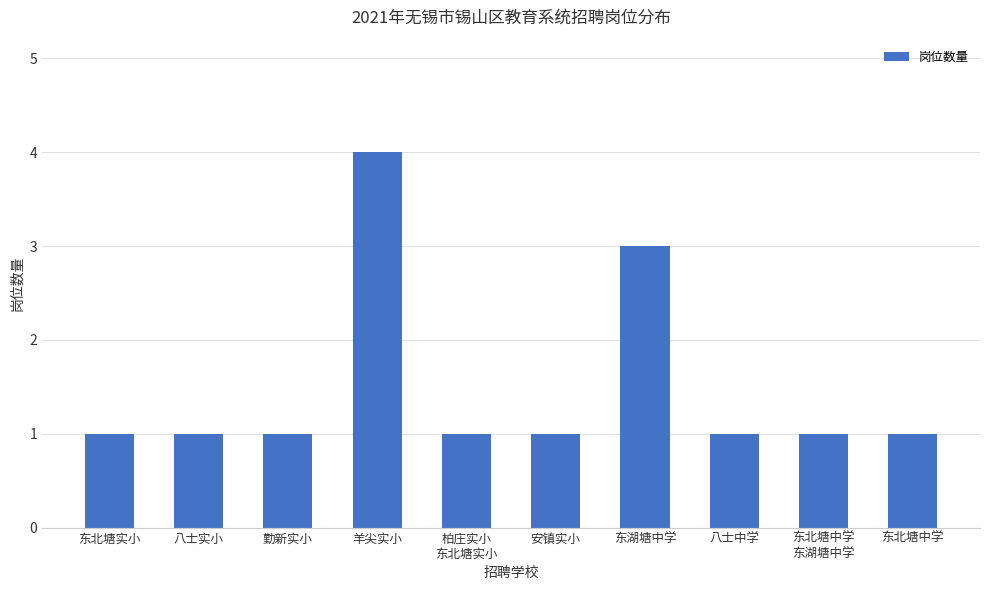

What position from the right is 八士中学?

3